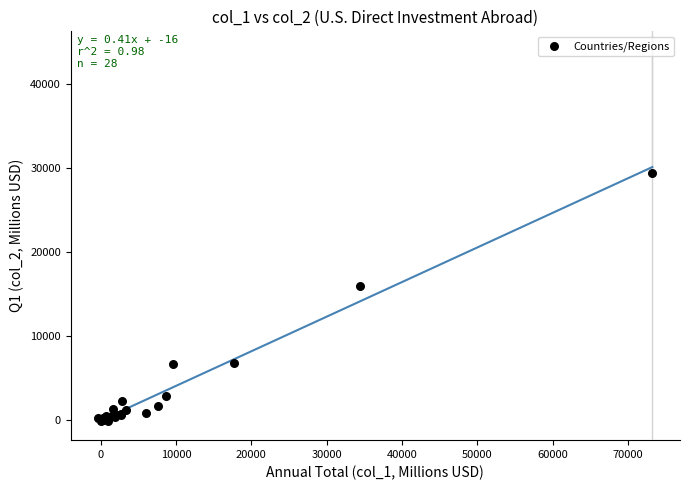

What Y value in the scatter plot is closest to 14594?

15911